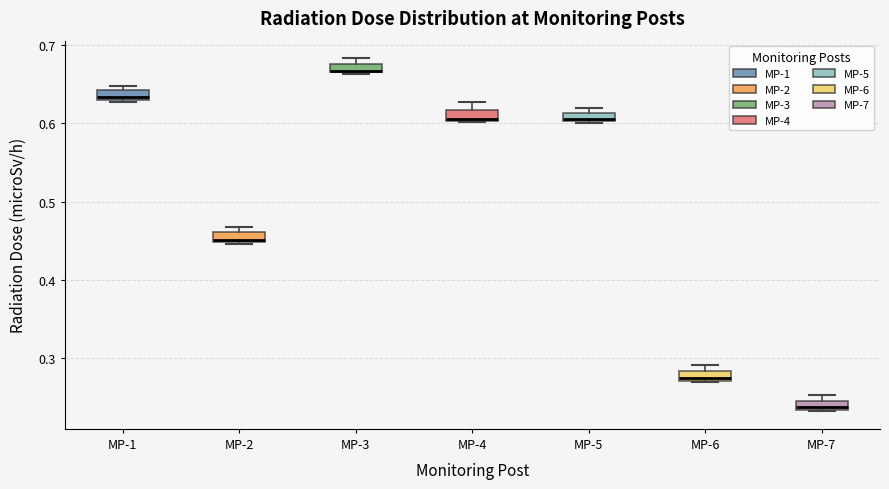

Where is the upper edge of the box for MP-5 on the y-axis? The values are not printed on the chart, so give them approximately, as read against the axis.

0.61